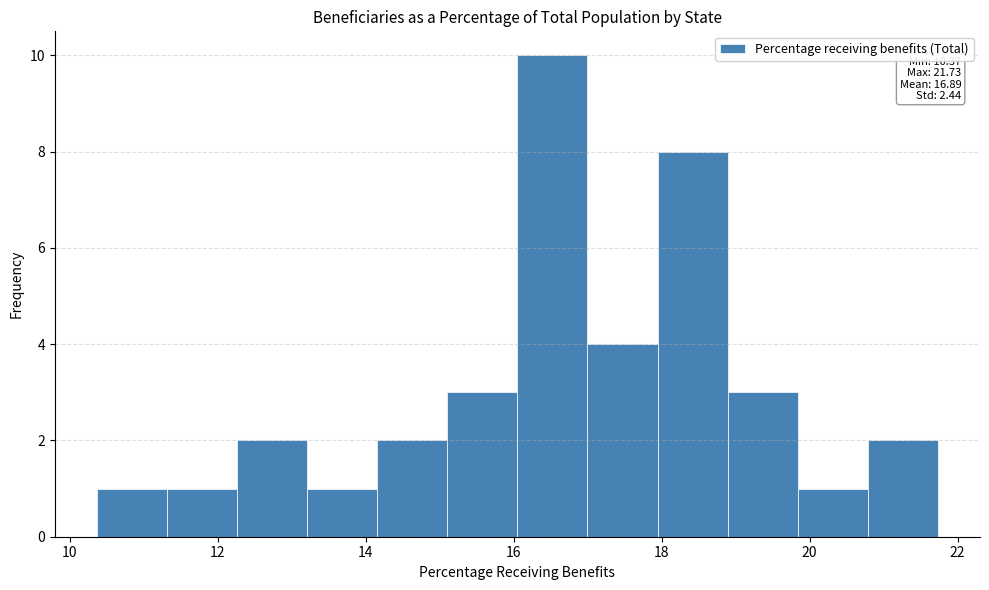

Which range on the x-axis has the tallest bar?

16.0 to 17.0